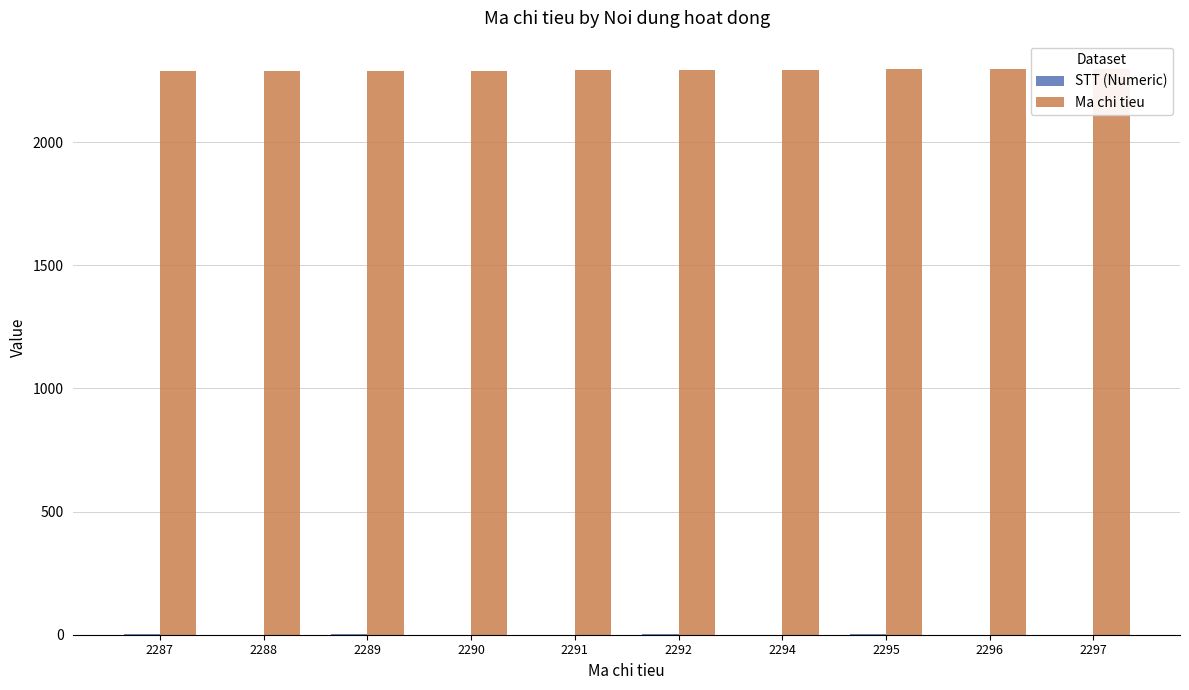

True or false: STT (Numeric) has a value of 3 at 2292.

True